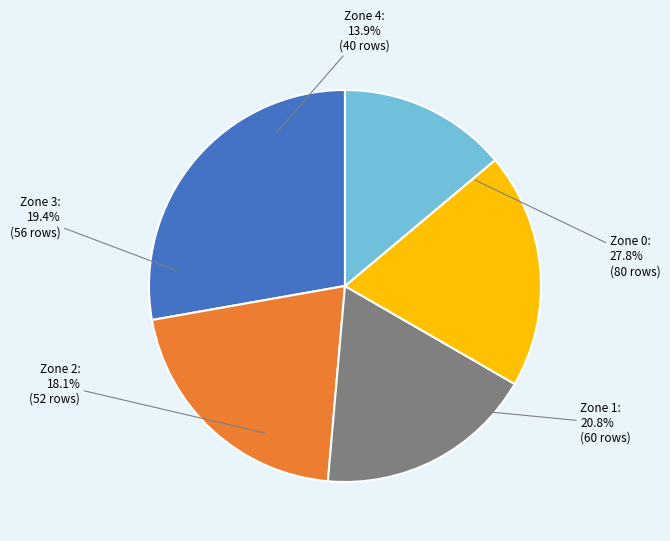

Combined, what portion of the pie is Zone 4 and Zone 2?

31.9%